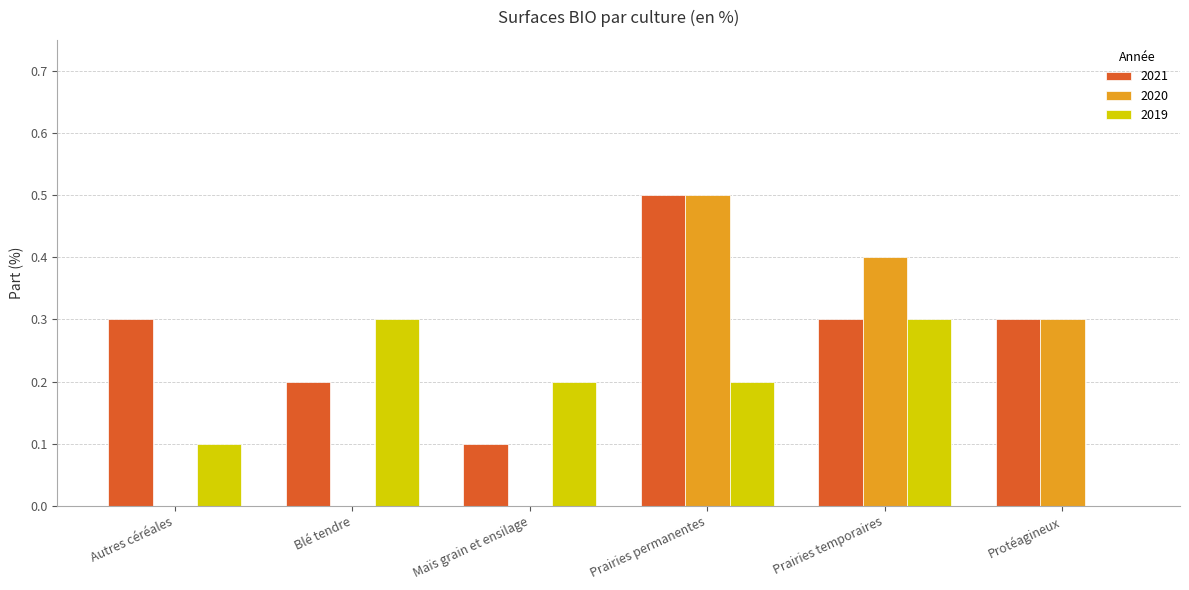

What is the sum of the 2021 values at Blé tendre and Autres céréales?

0.5